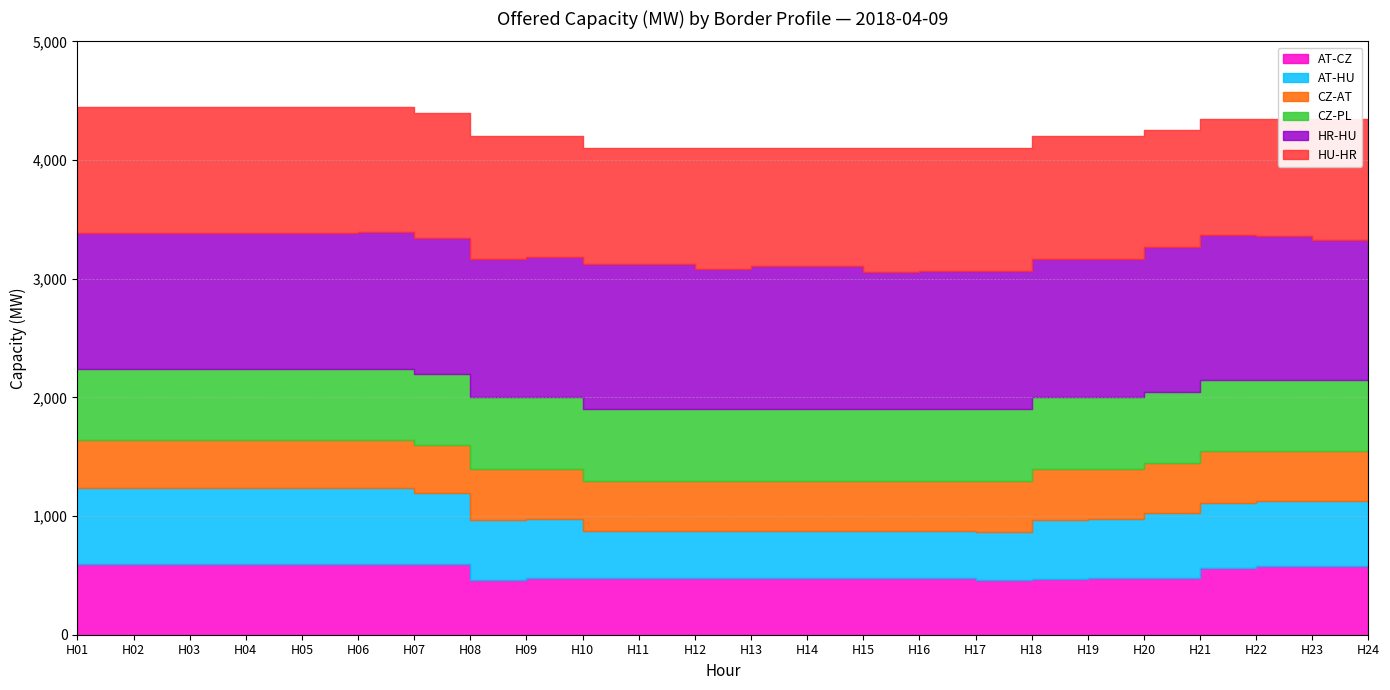

True or false: AT-CZ and CZ-PL intersect in this chart.

False